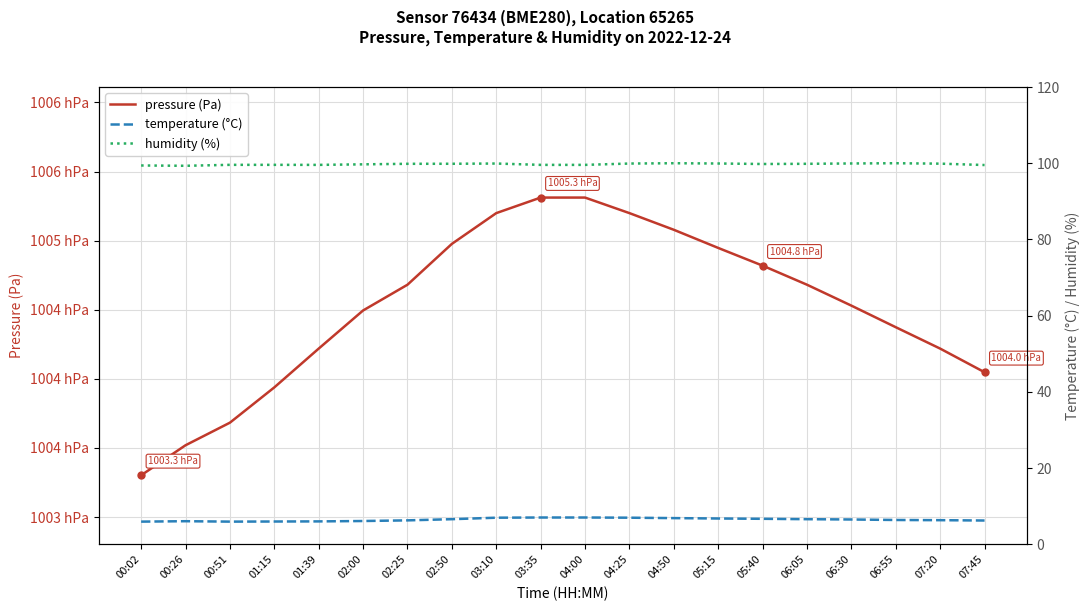

True or false: pressure (Pa) and humidity (%) intersect in this chart.

False